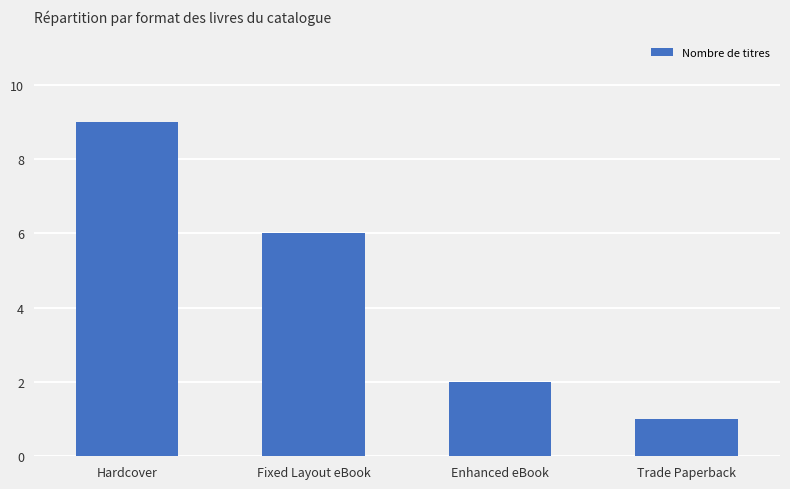

What value does the data have at Enhanced eBook?

2